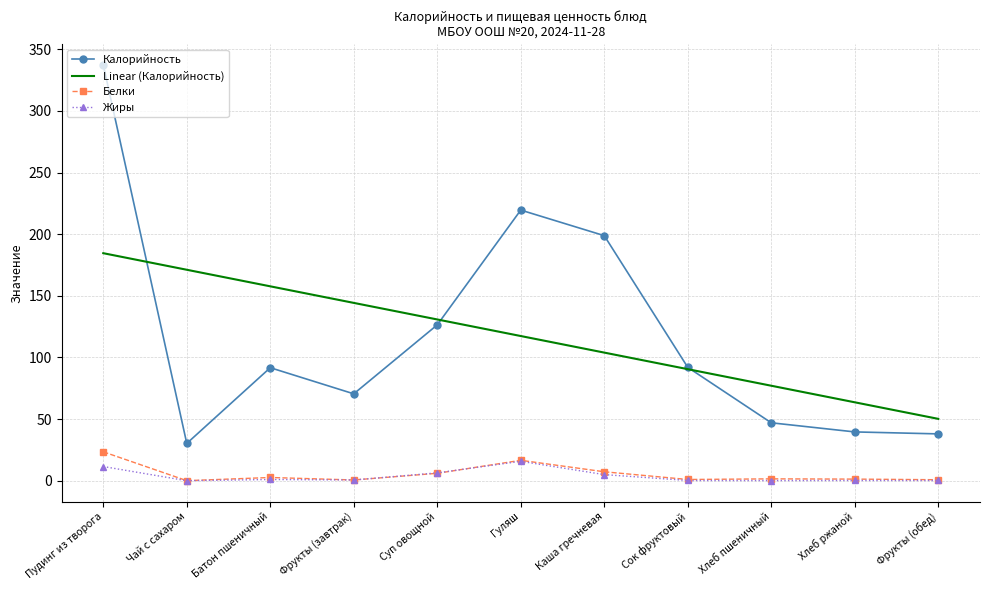

Which series changed the most between Чай с сахаром and Фрукты (обед)?

Linear (Калорийность)